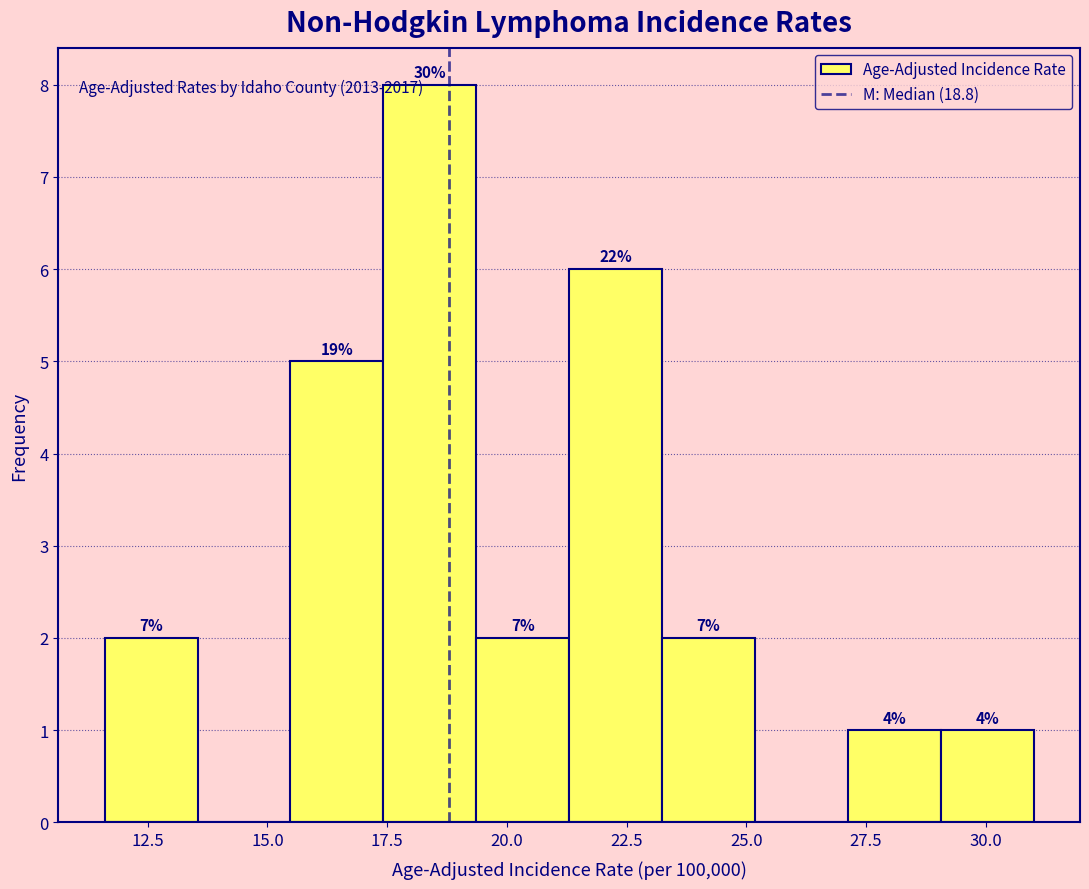

Read against the x-axis, roughly where is the centre of the tallest bar?

18.5